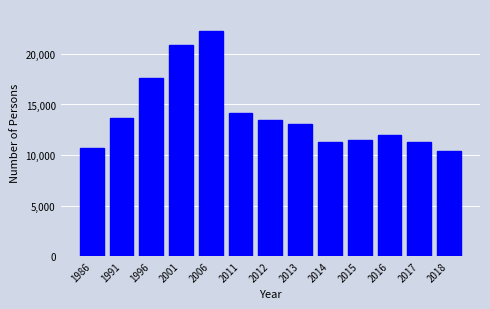

Approximately how many times larger is the value at 2018 compared to 2017?

0.9